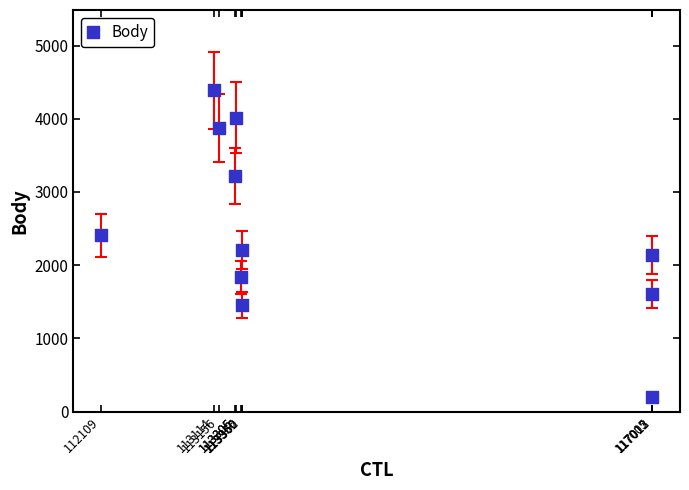

What is the average Y value?

2486